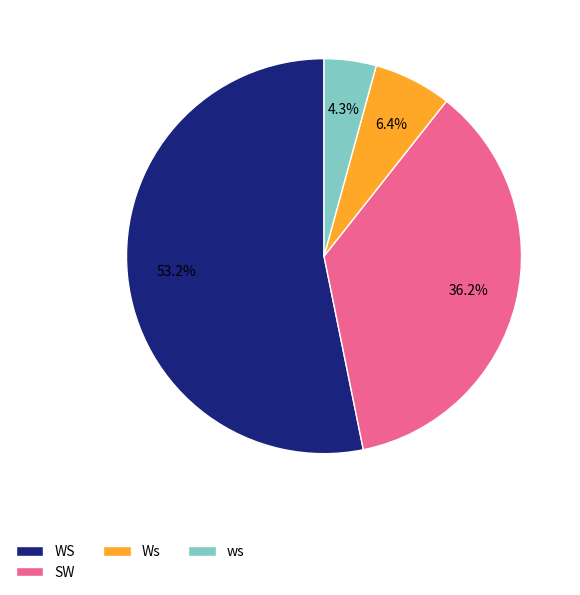

To the nearest percent, what is the difference between the largest and smallest slice percentages?

49%